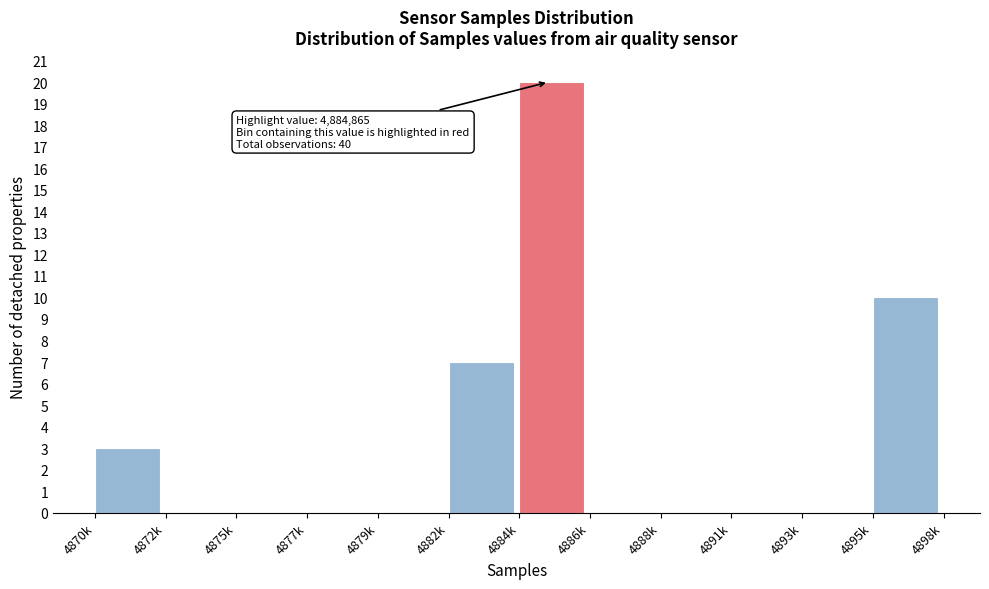

Reading left to right, extract all data points from this chart.

4870k=3	4872k=0	4875k=0	4877k=0	4879k=0	4882k=7	4884k=20	4886k=0	4888k=0	4891k=0	4893k=0	4895k=10